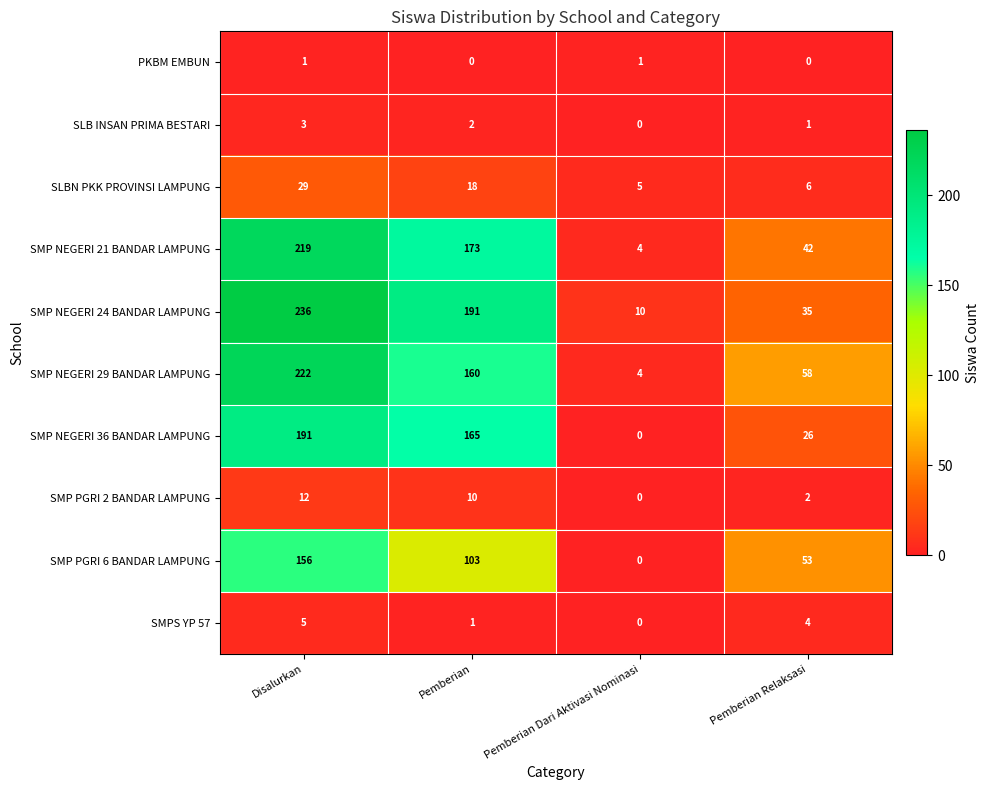

What is the total value across all series at Pemberian?

823